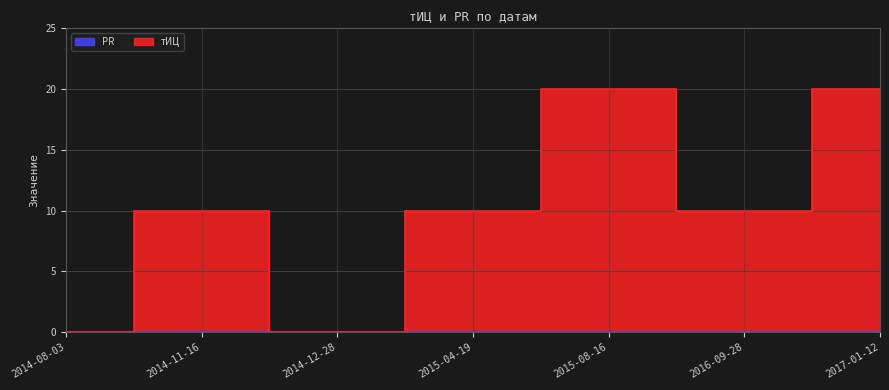

True or false: the data shows -8 at 2014-08-03.

False